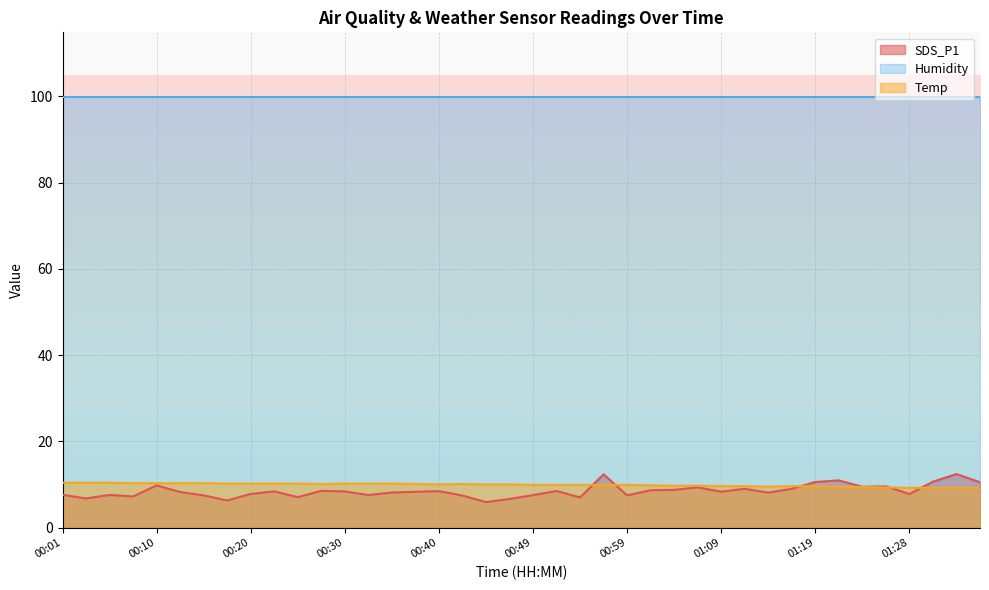

True or false: Temp and SDS_P1 cross at least once.

True